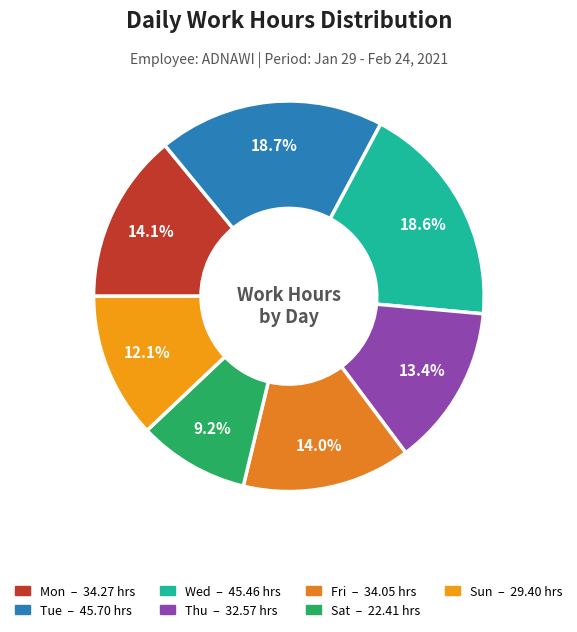

Count the number of slices in the pie.

7